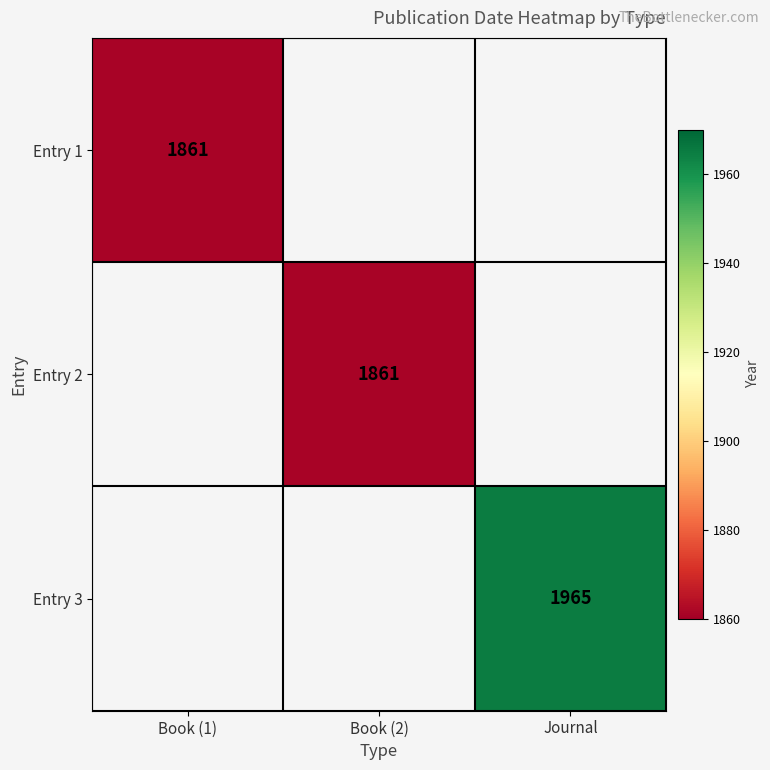

How many distinct data groups are displayed?

3